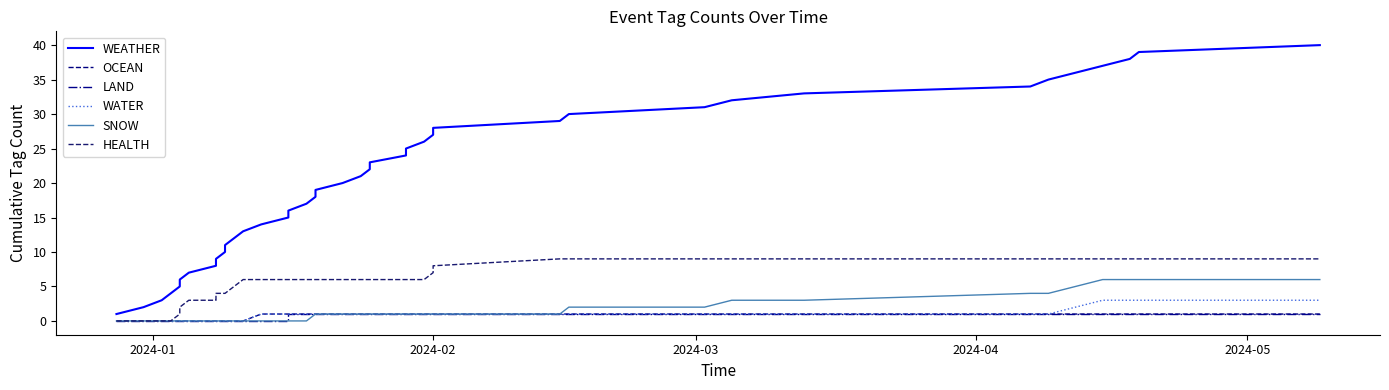

Rank the series by their maximum value, from highest to lowest.

WEATHER, HEALTH, SNOW, WATER, OCEAN, LAND